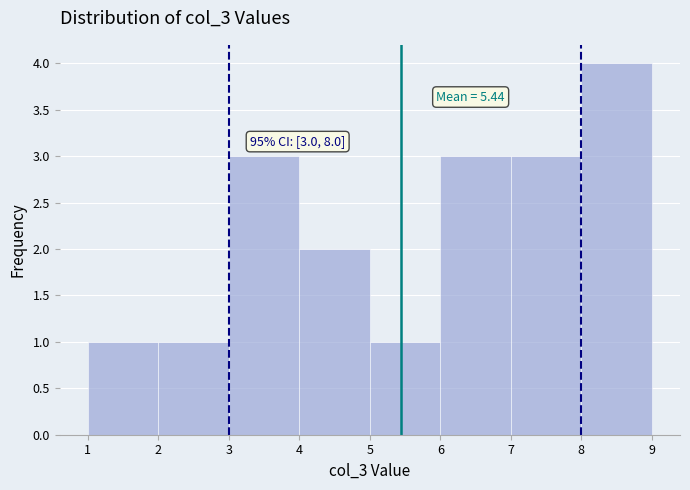

Which range on the x-axis has the tallest bar?

8 to 9